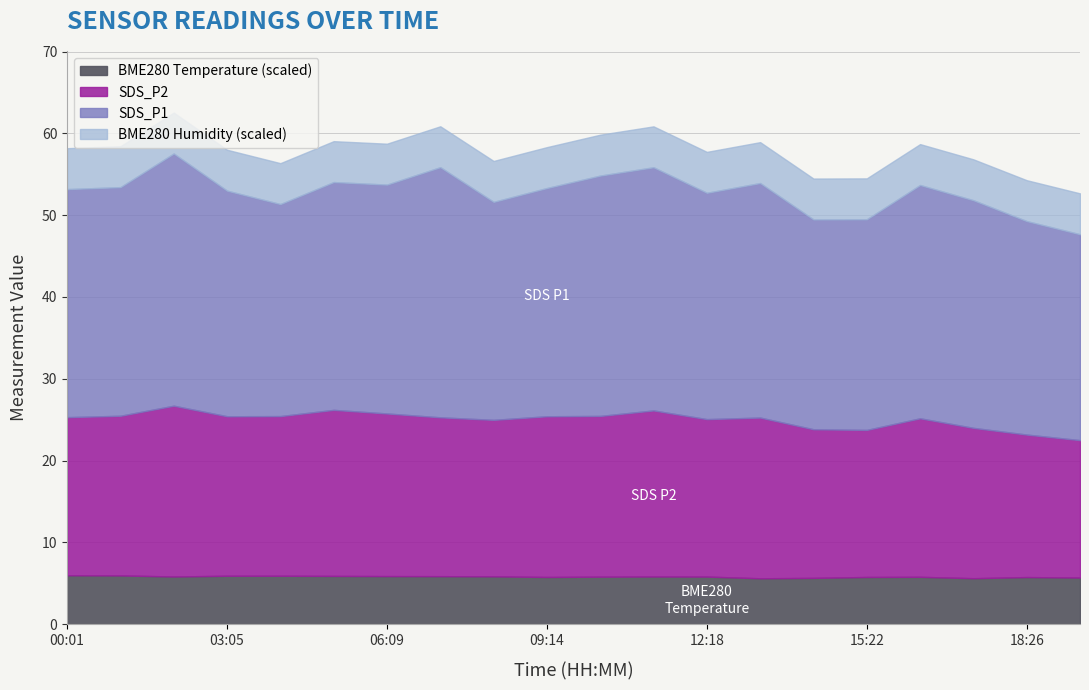

Is it true that SDS_P2 equals 46.1 at 05:08?

False